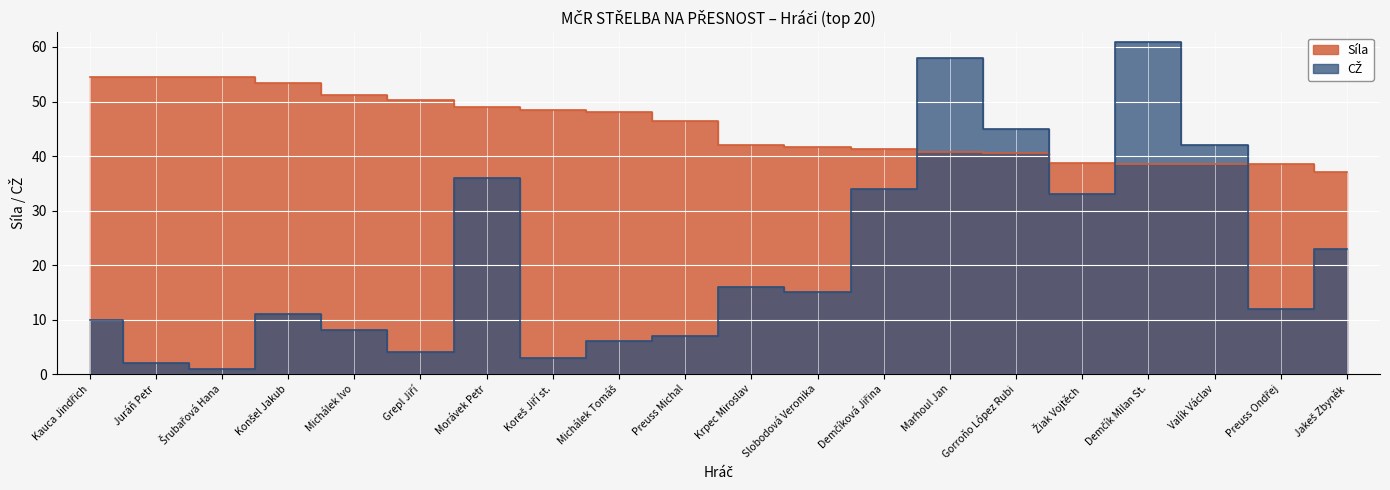

Rank the series by their maximum value, from lowest to highest.

Síla, CŽ